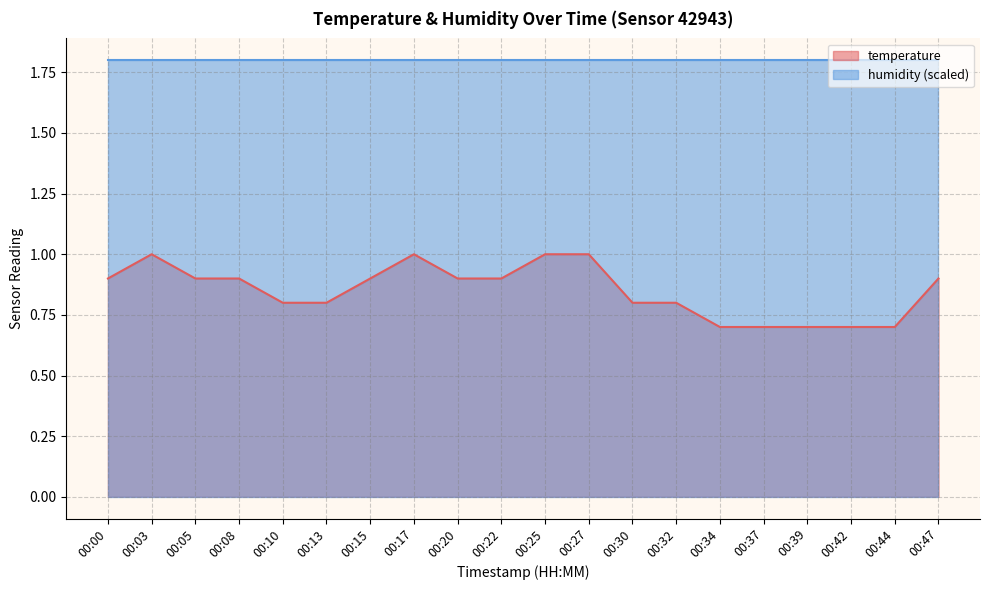

Count the number of data series in this chart.

2